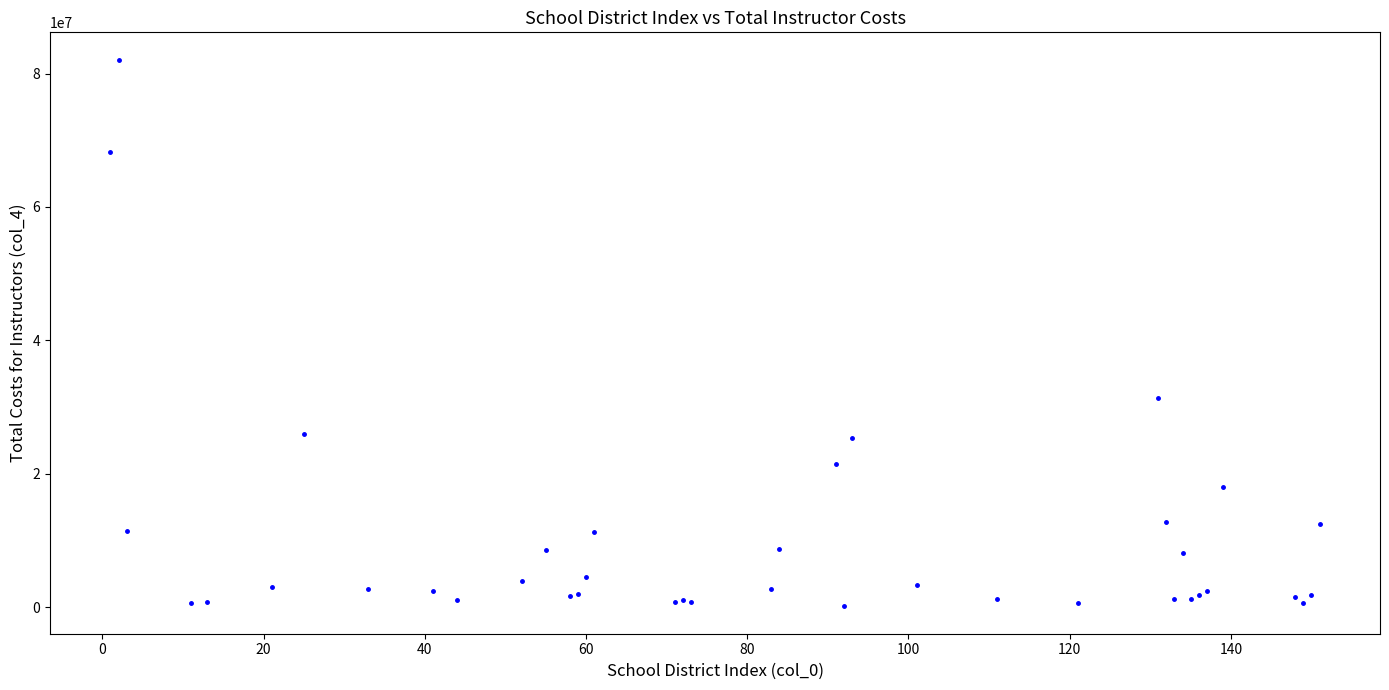

What Y value in the scatter plot is closest to 41112204?

31448673.0